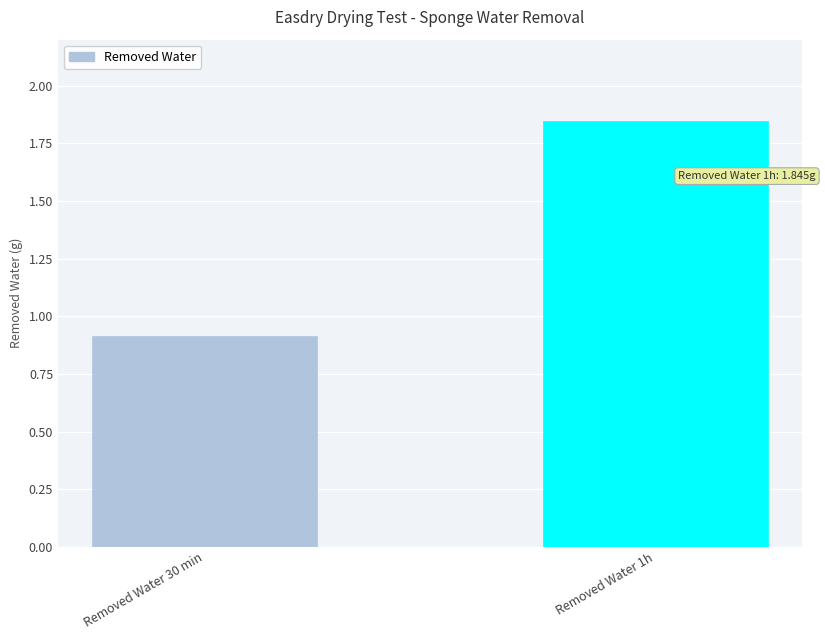

Which category has the lowest value across all series?

Removed Water 30 min